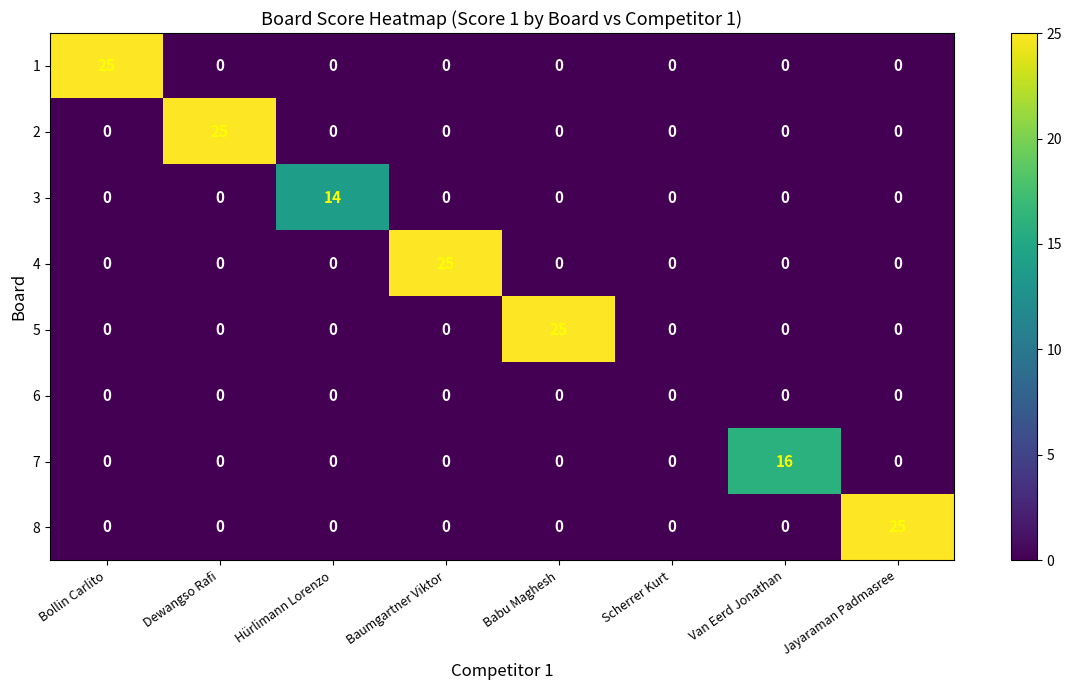

What is the spread (max minus min) of values at Baumgartner Viktor?

25